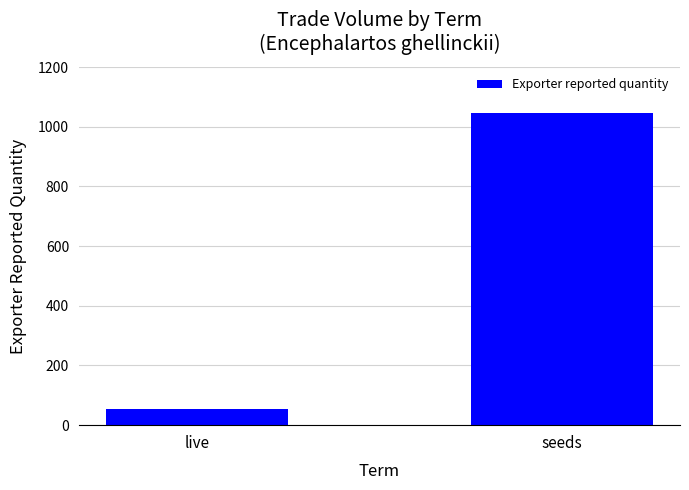

How many values are between 54 and 1046?

2